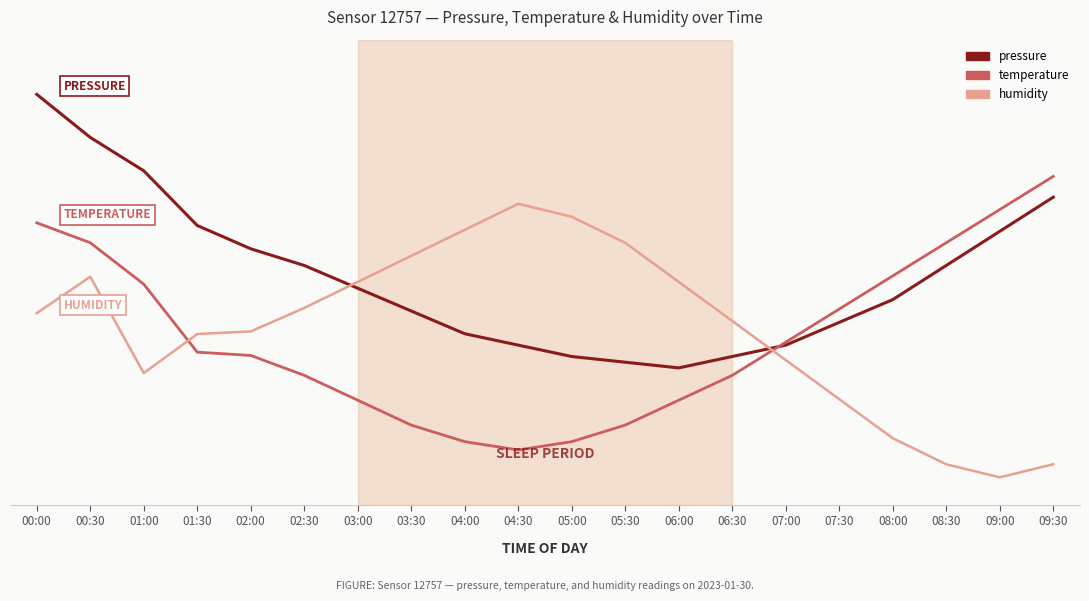

Is this an area chart (filled region under the line)?

No